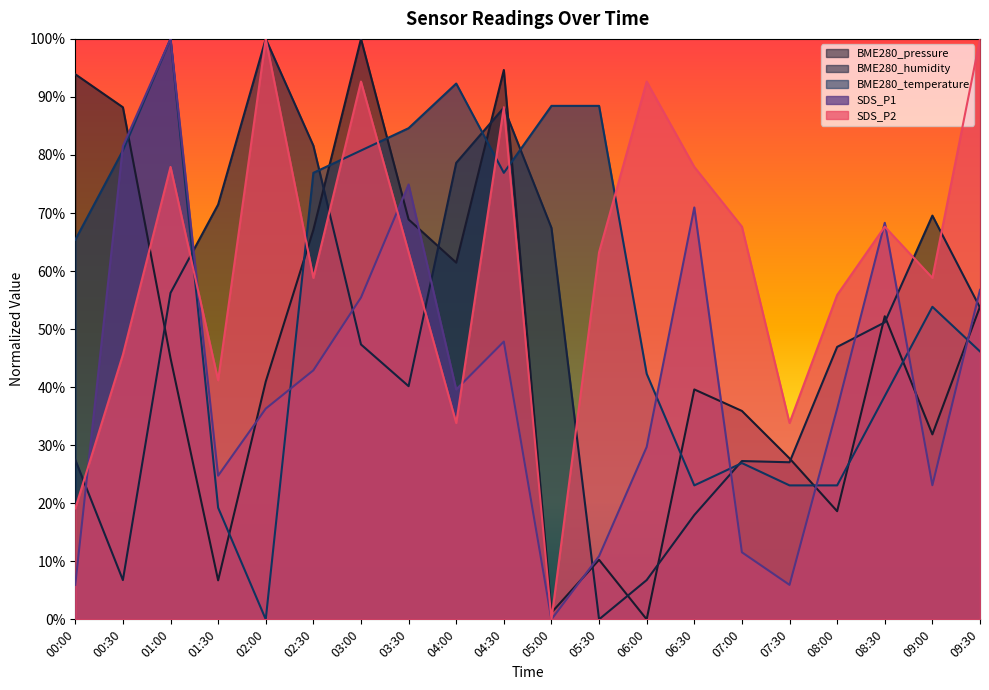

How many times do SDS_P2 and SDS_P1 cross each other?

6